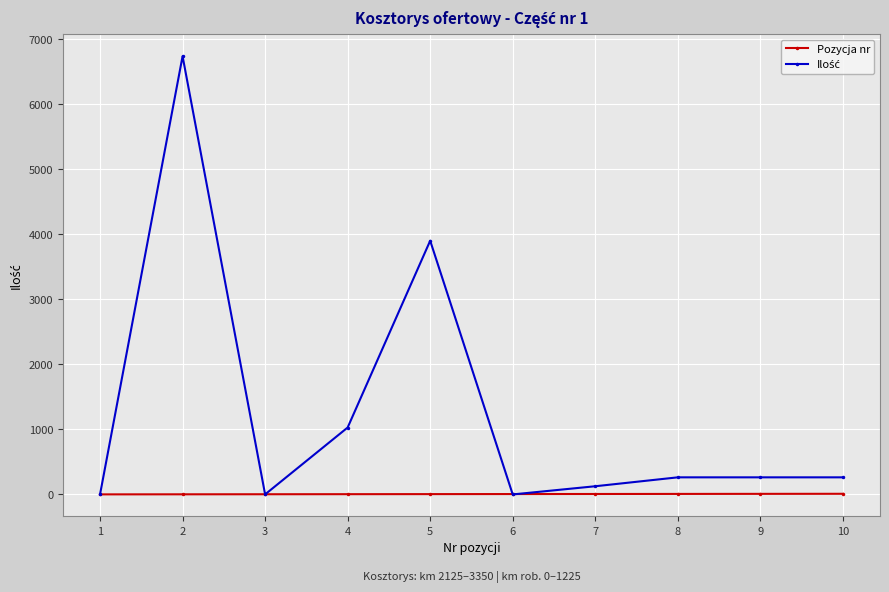

What value does the Ilość series have at 3?

1.0